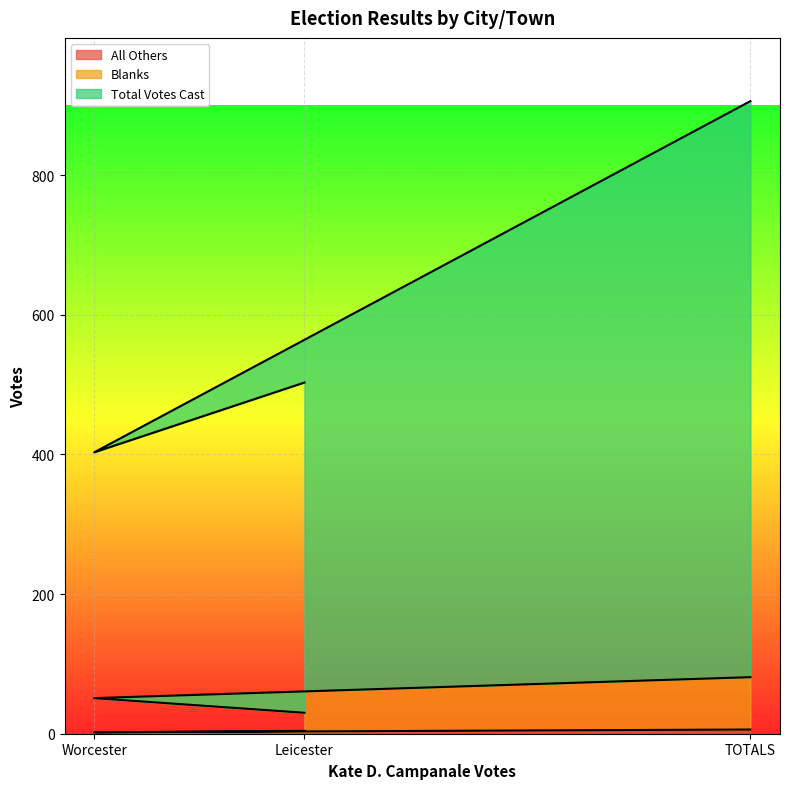

Between Leicester and TOTALS, which series saw the biggest shift?

Total Votes Cast